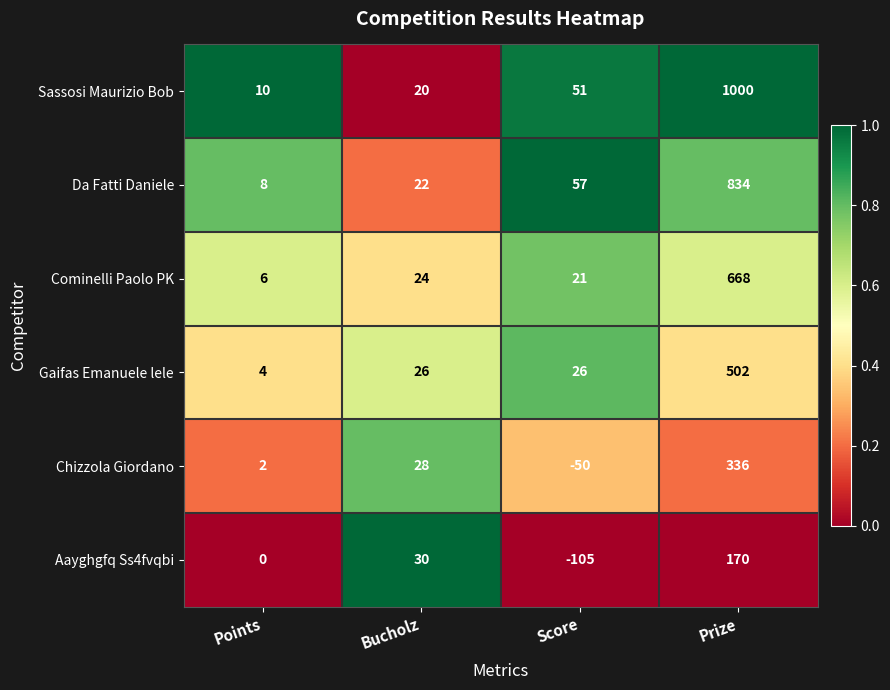

What is the difference between the maximum and minimum values in the Cominelli Paolo PK series?

662